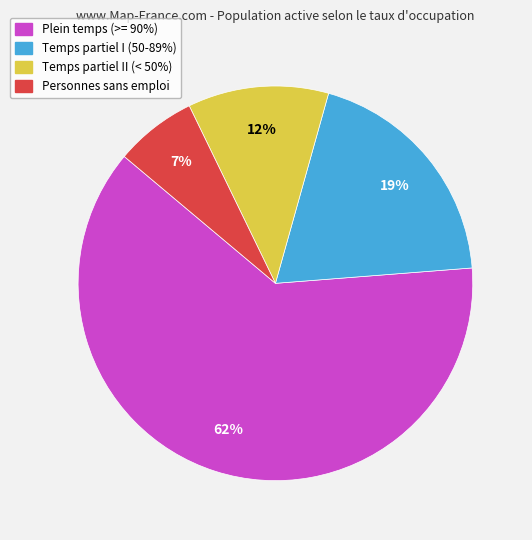

To the nearest percent, what is the average slice percentage?

25%